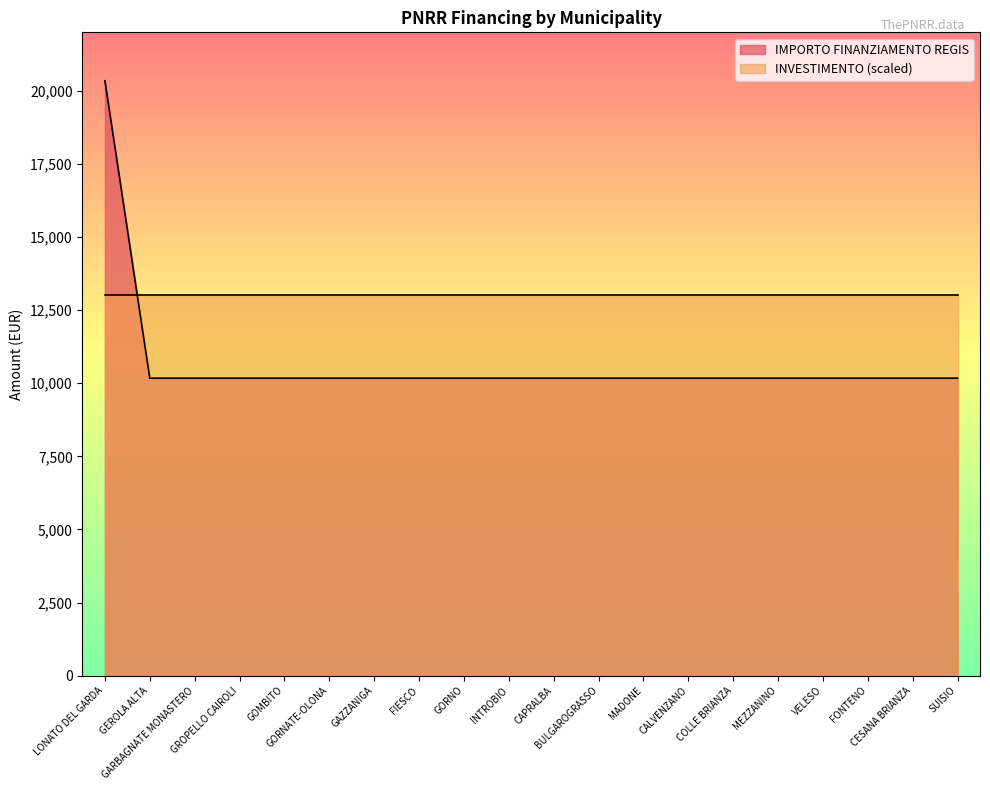

What is the approximate value at GORNO, to the nearest 10?

10170